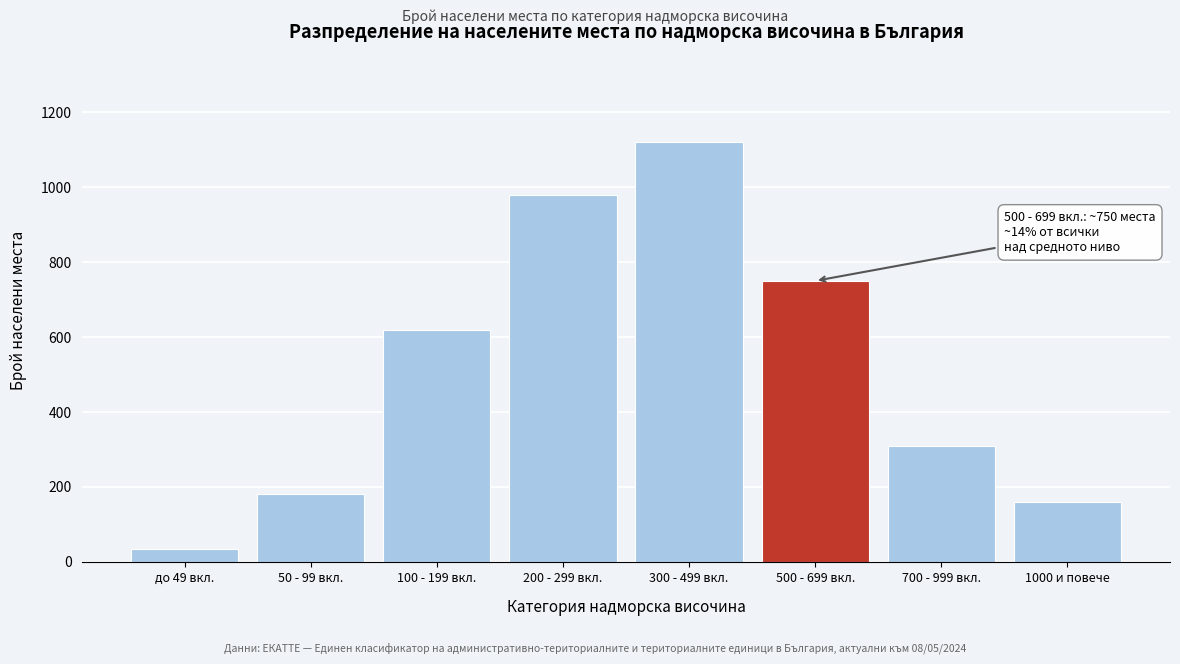

Reading right to left, extract all data points from this chart.

160	310	750	1120	980	620	180	34